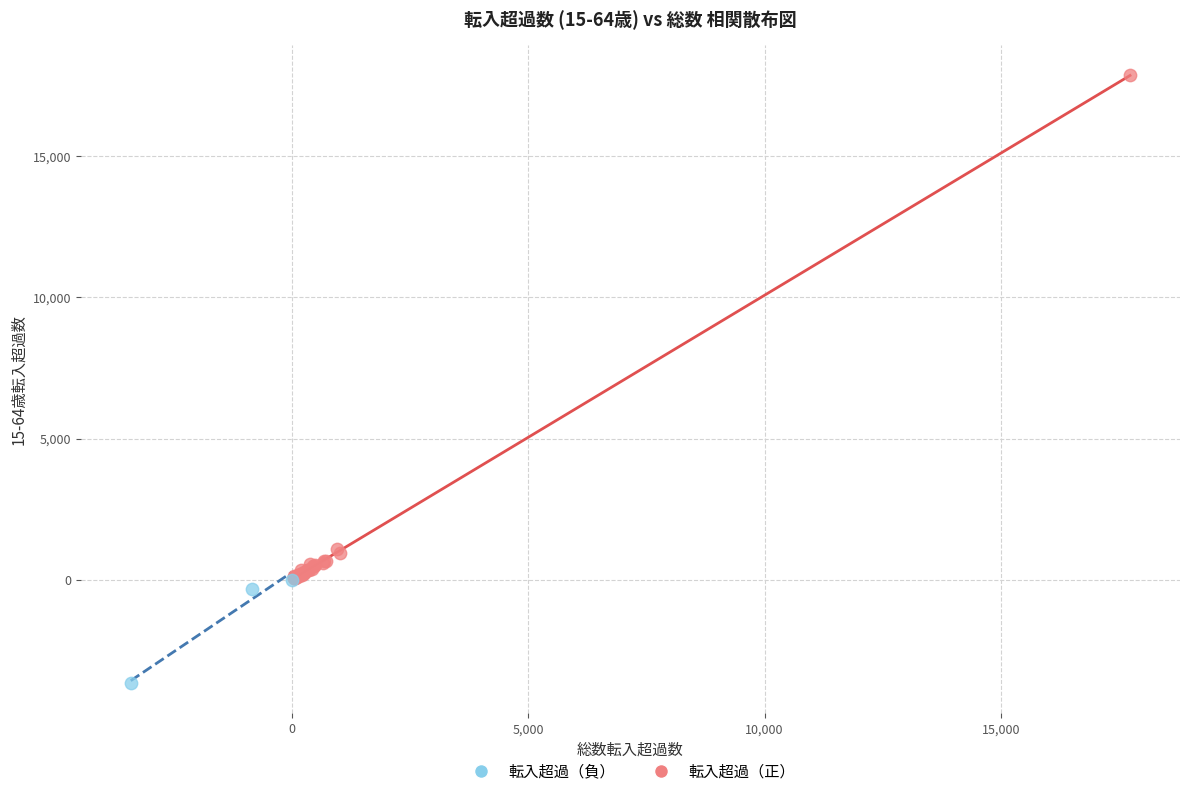

Which series reaches the minimum Y coordinate?

転入超過（負）